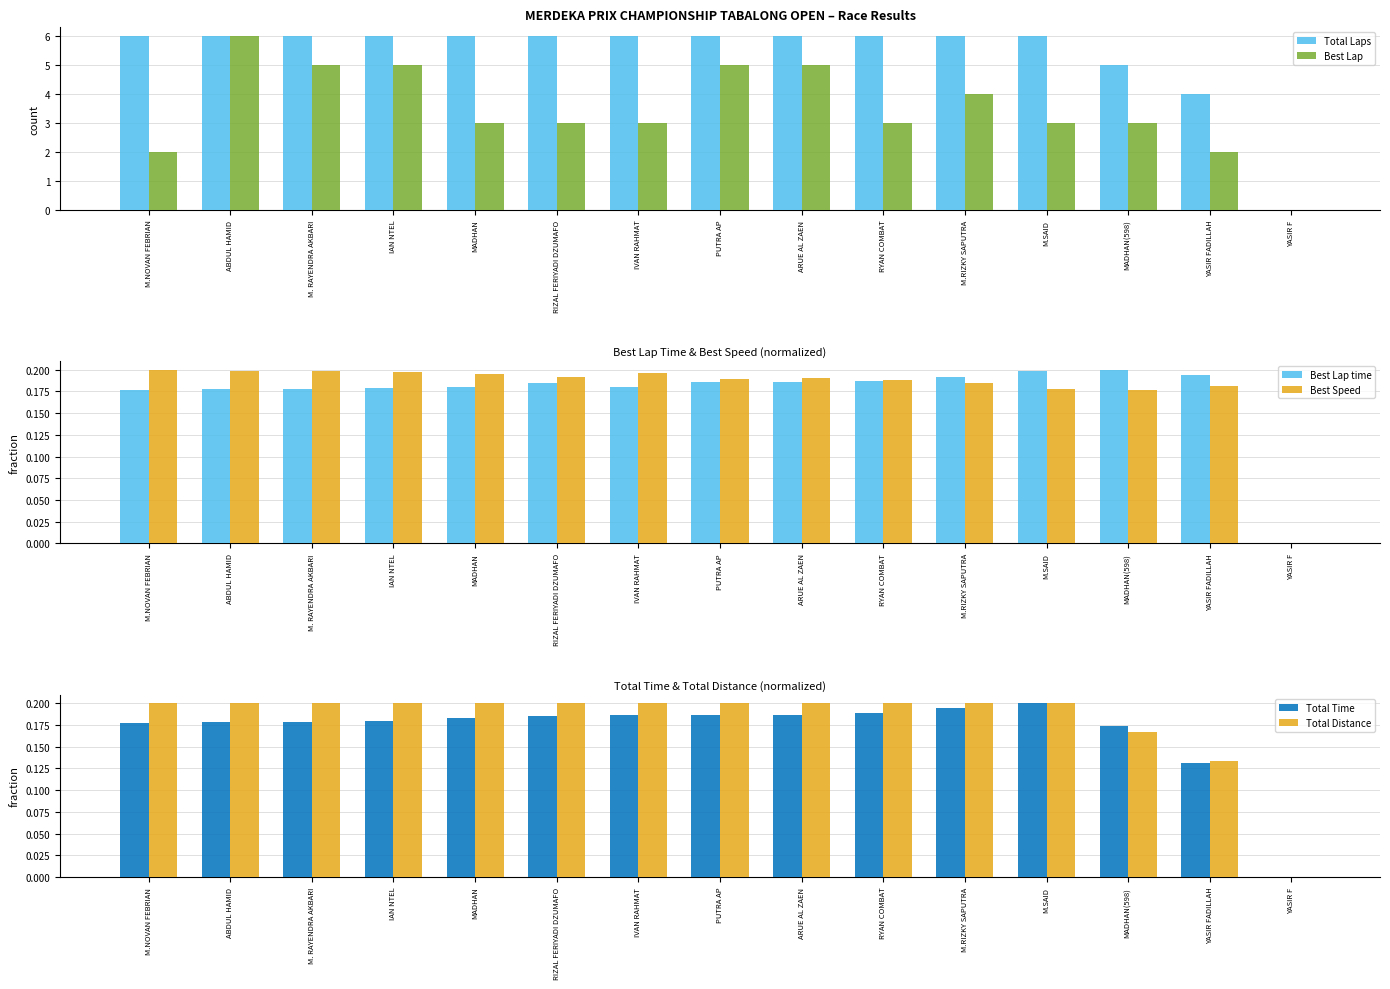

What value does the Total Distance series have at ABDUL HAMID?

0.2